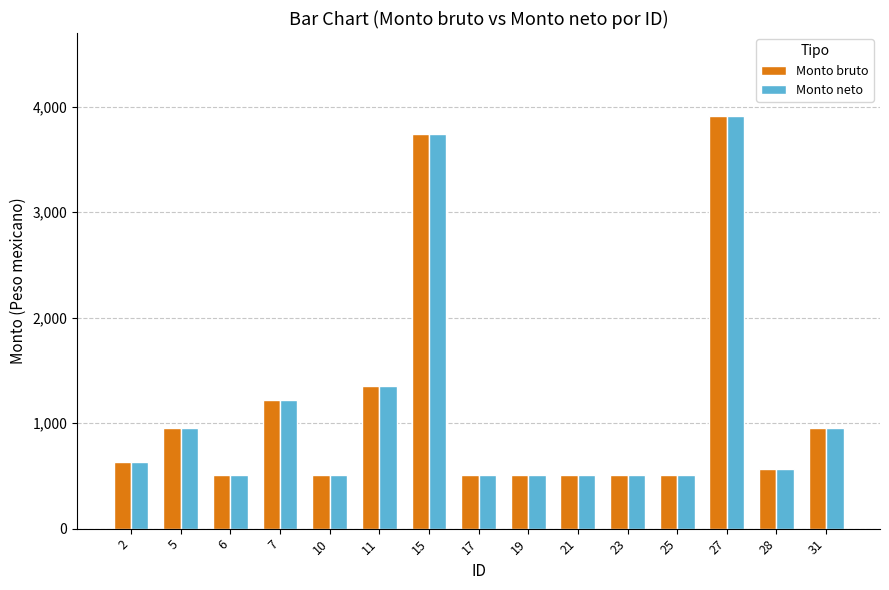

What is the total value across all series at 25?

1018.9